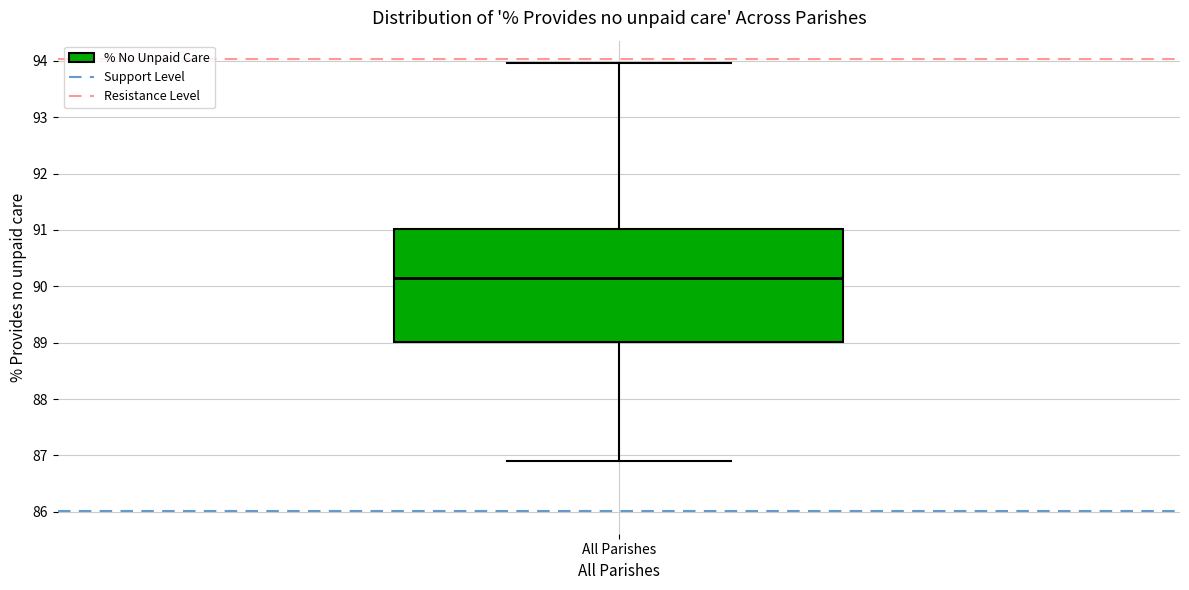

Where does the upper whisker of the box for All Parishes end on the y-axis? The values are not printed on the chart, so give them approximately, as read against the axis.

94.0